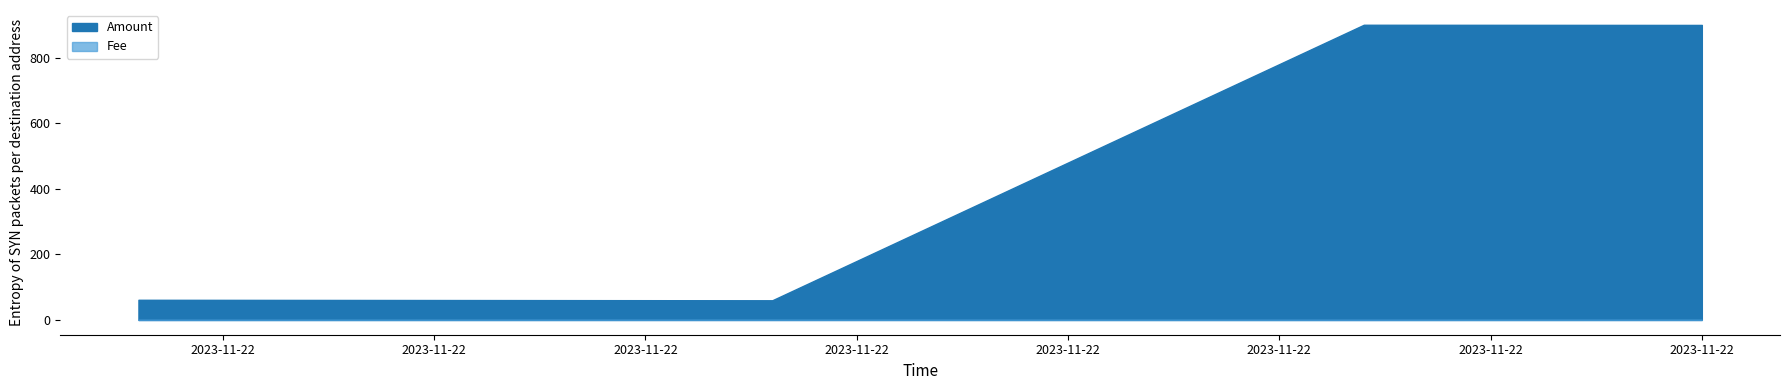

What is the maximum value for Fee?

0.5